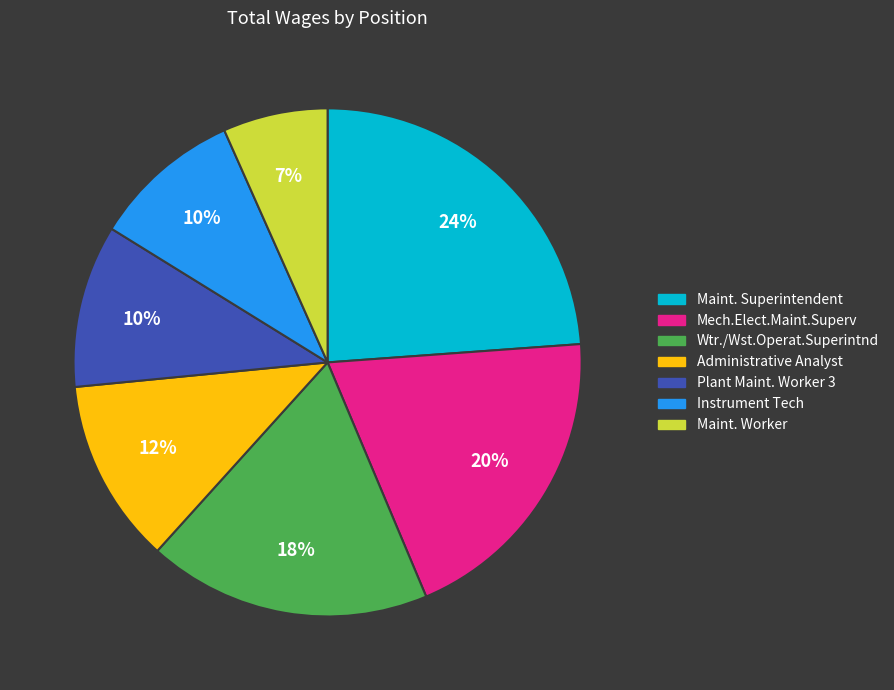

Is it true that Administrative Analyst is 1% of the pie?

False